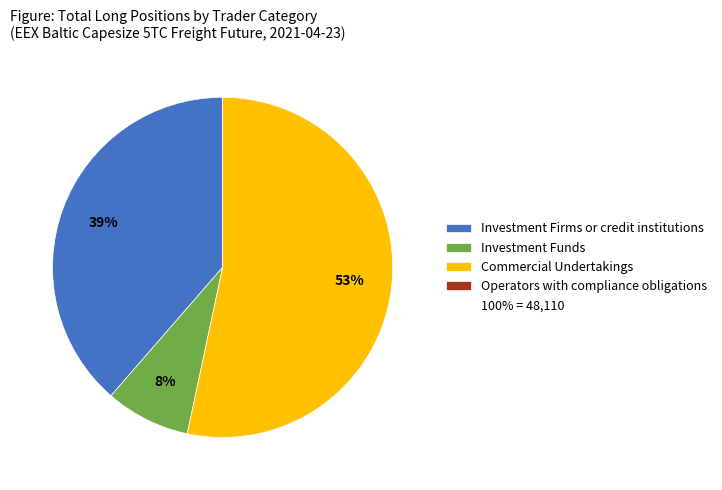

To the nearest percent, what is the average slice percentage?

25%